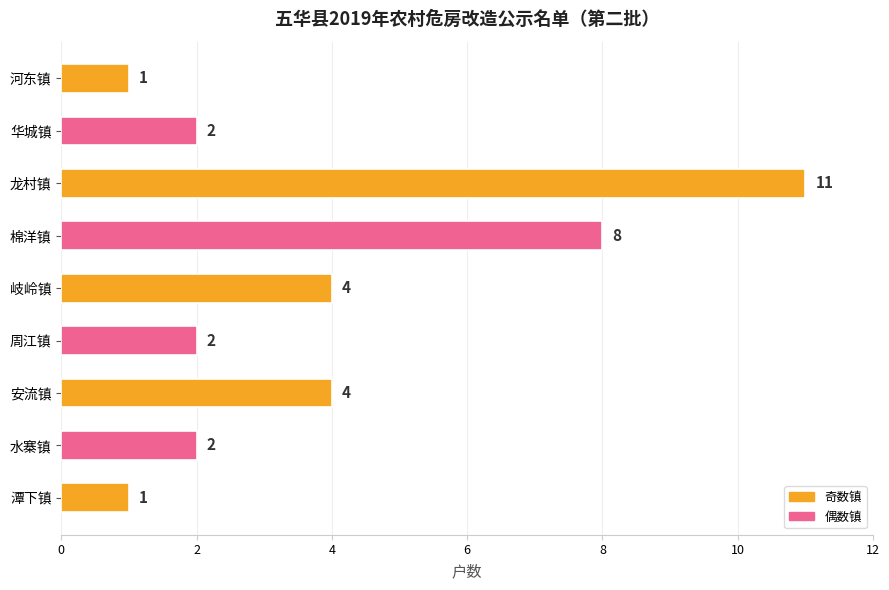

How many values are between 2 and 4?

5